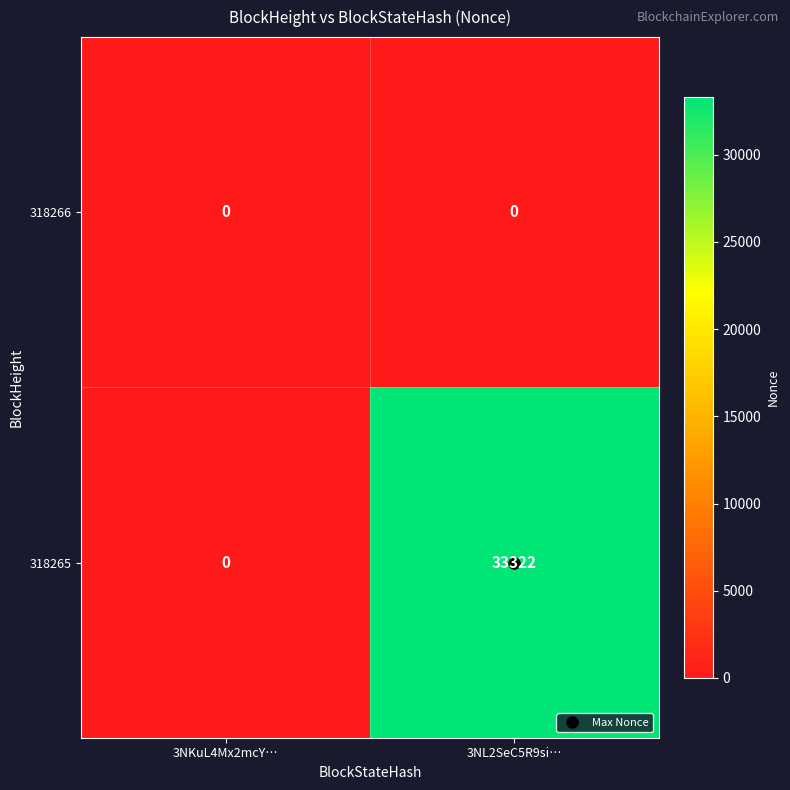

Count the number of categories in the chart.

2